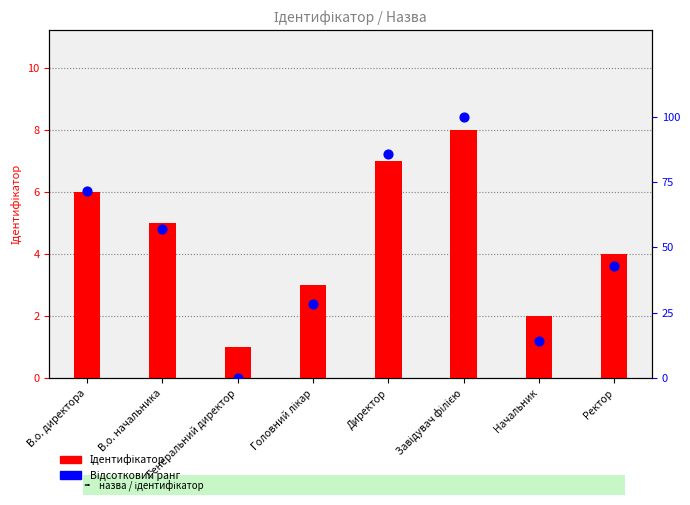

What are all the series names shown in the legend?

Ідентифікатор, Відсотковий ранг